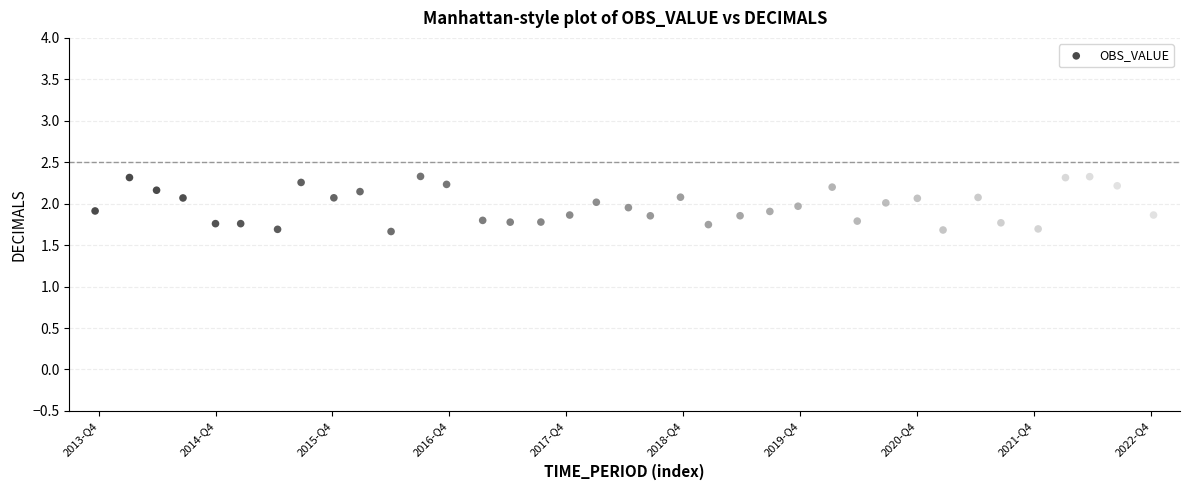

What is the range of X values (max minus min)?

36.2